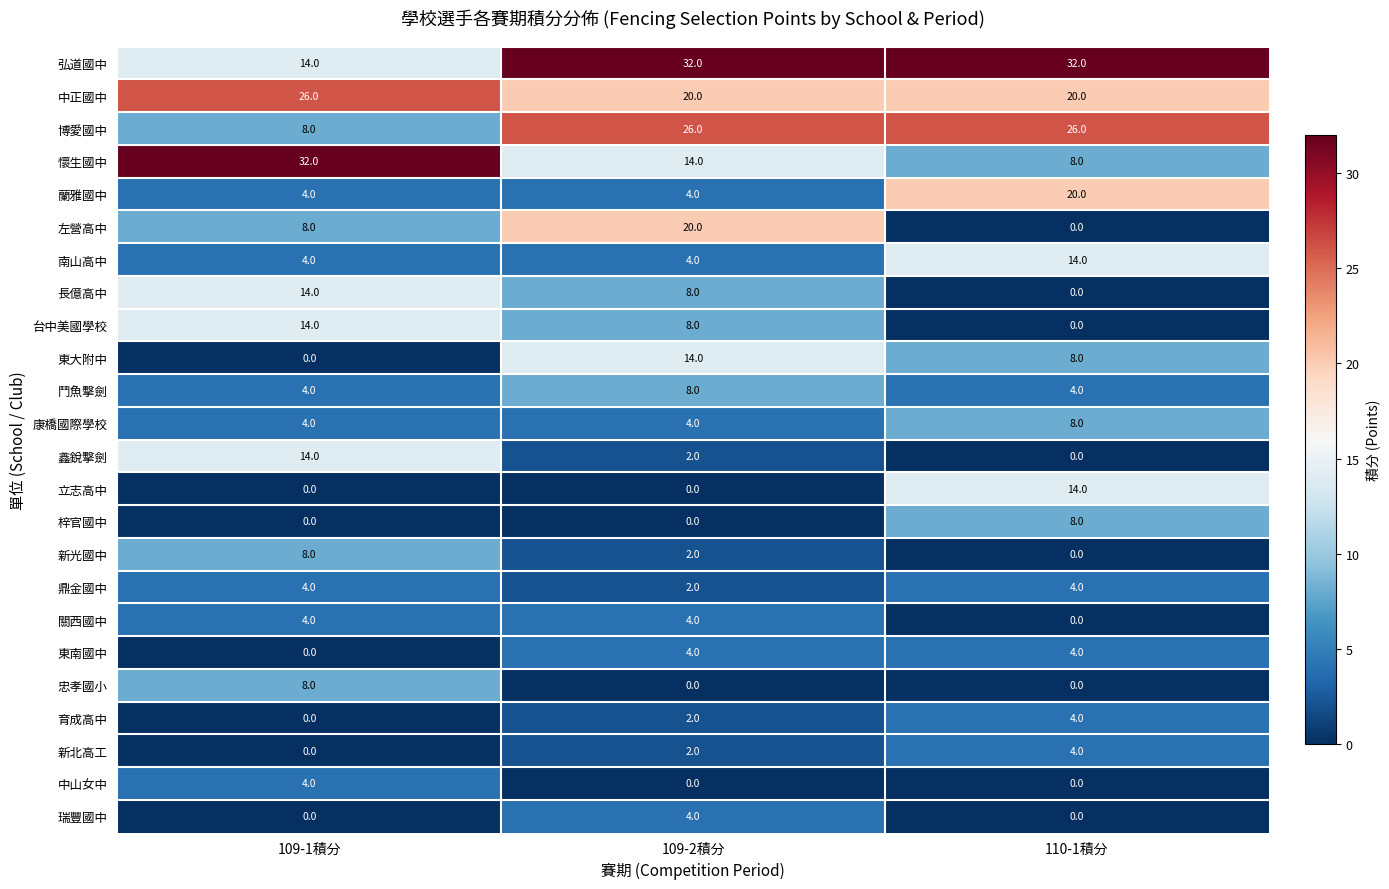

What is the maximum value for 鬥魚擊劍?

8